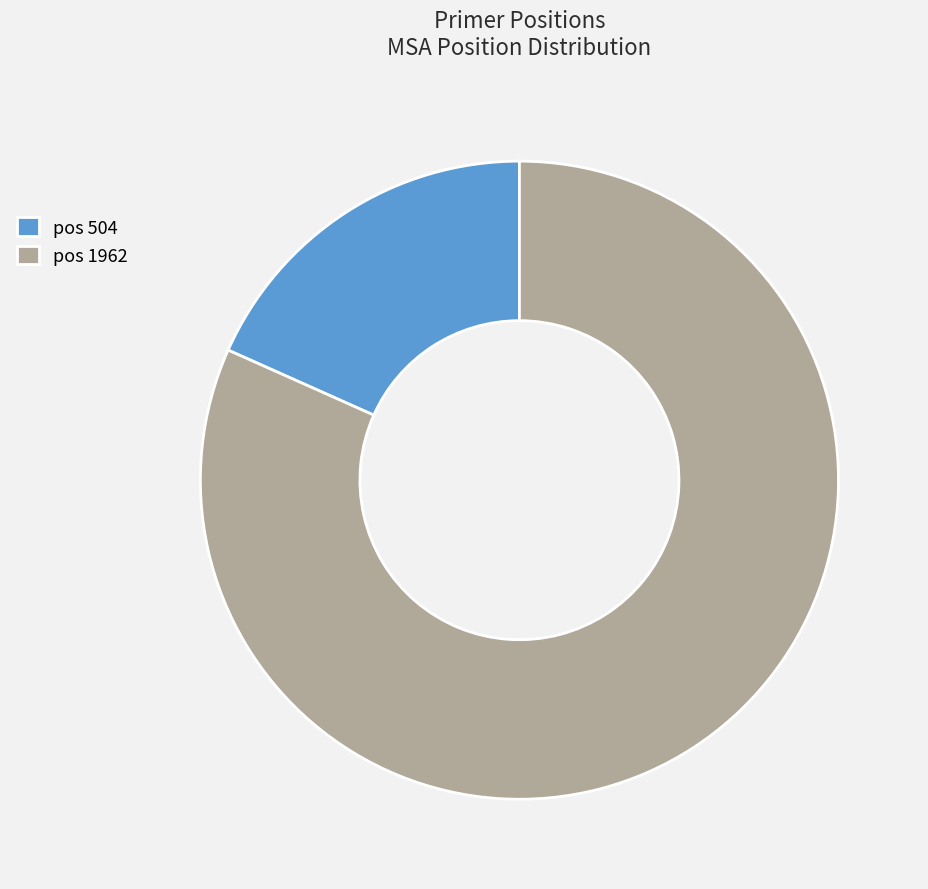

What is the ratio of the value at pos 1962 to the value at pos 504?

4.5